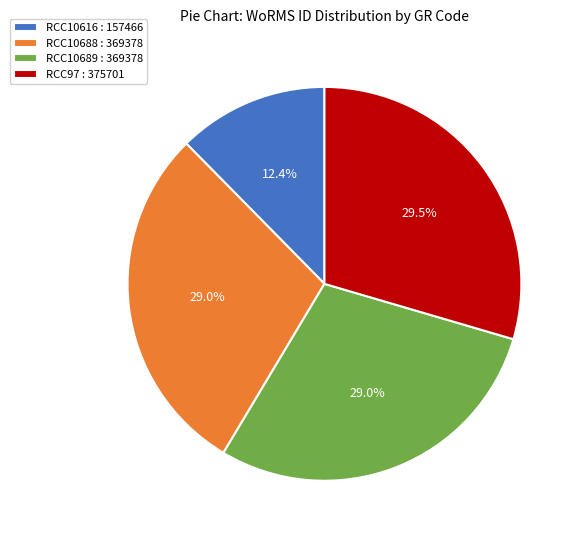

Combined, do RCC10688 and RCC10616 account for over 50%?

No